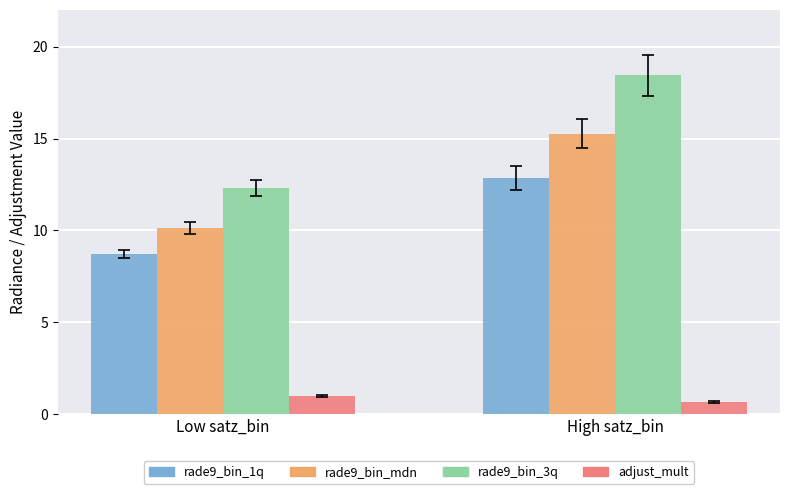

True or false: rade9_bin_3q has a value of 18.4 at High satz_bin.

True